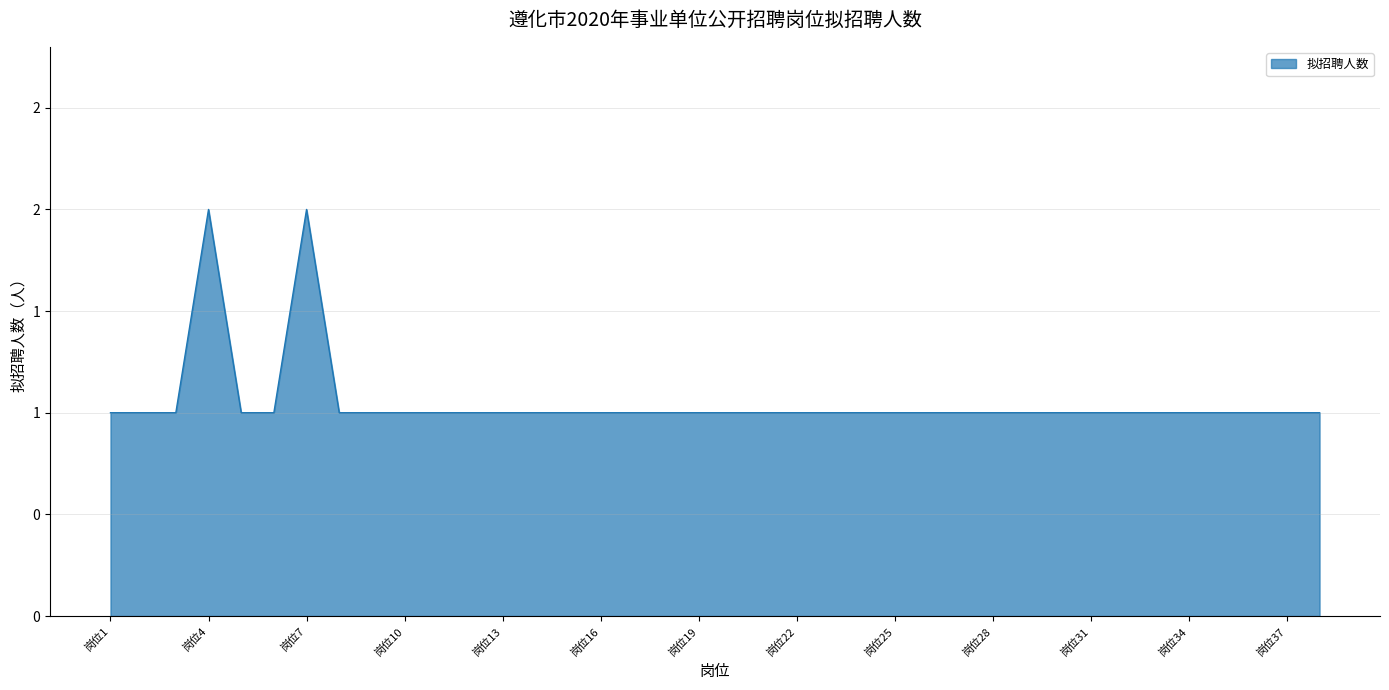

At which category does the data reach its first local peak?

岗位4